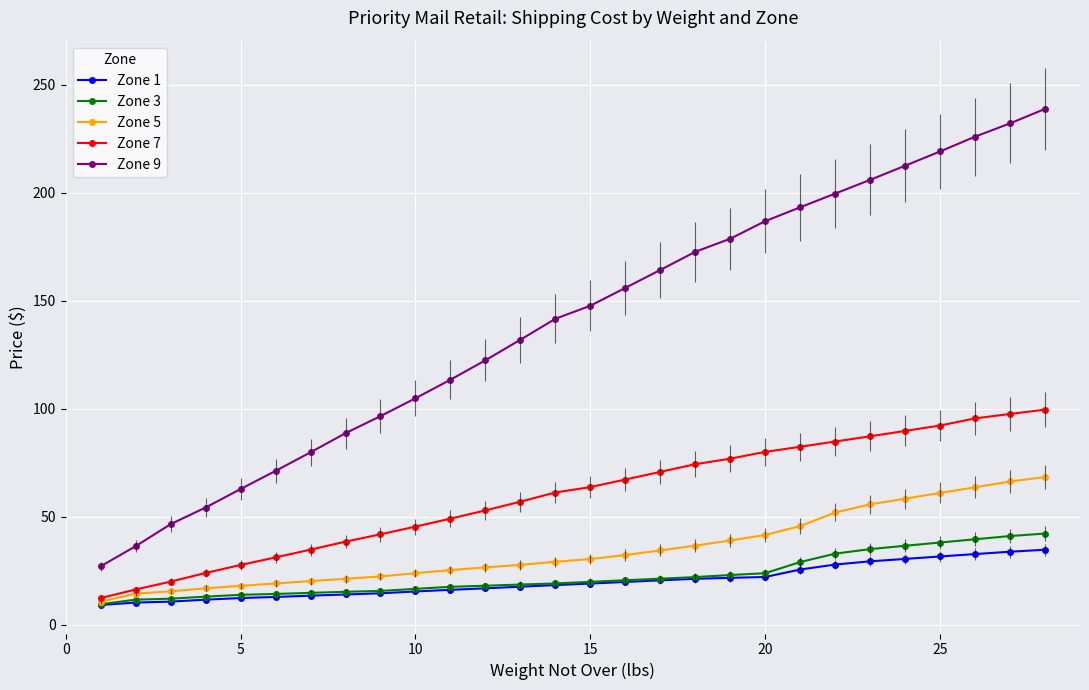

What is the maximum value for Zone 3?

42.3